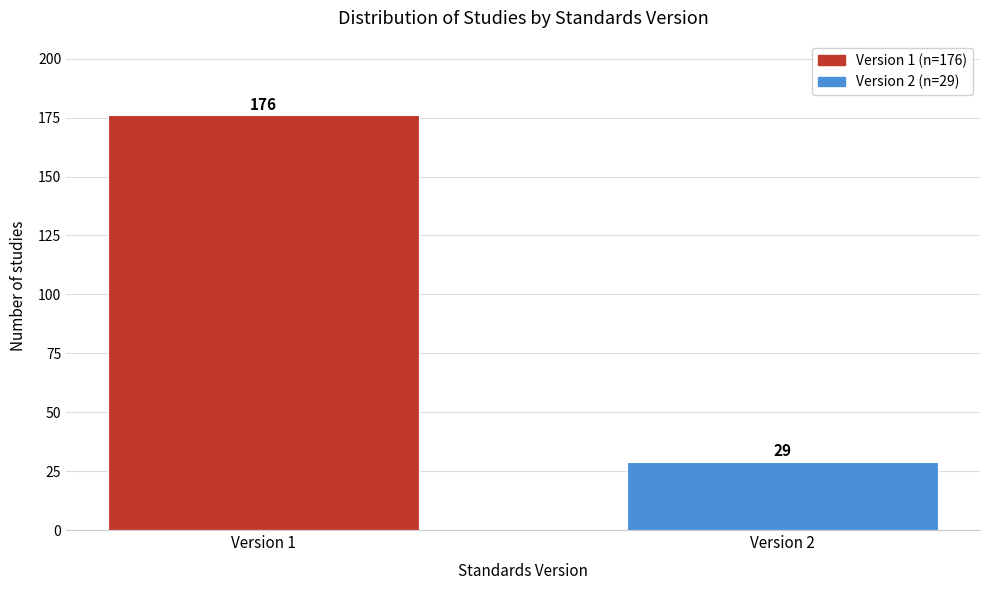

Reading left to right, extract all data points from this chart.

Version 1=176	Version 2=29